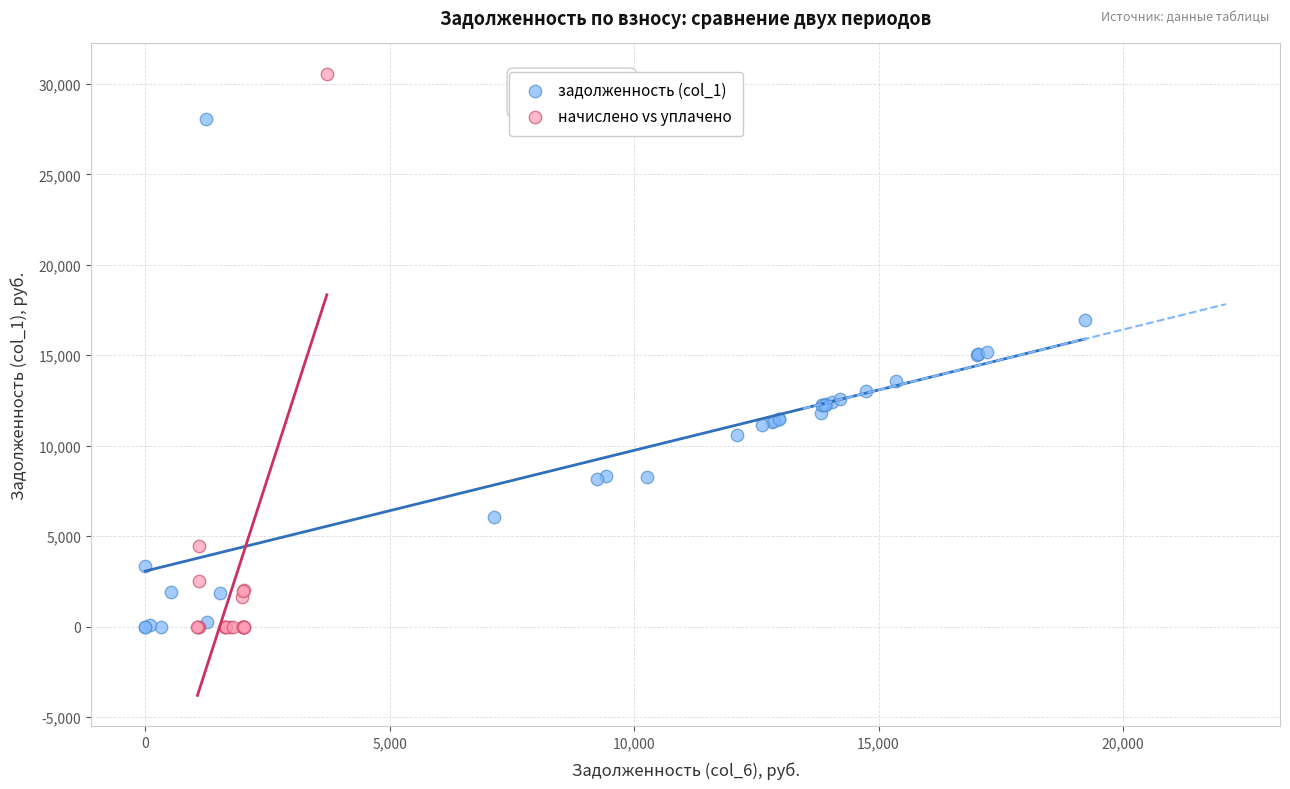

Which series has the largest Y range (max minus min)?

начислено vs уплачено